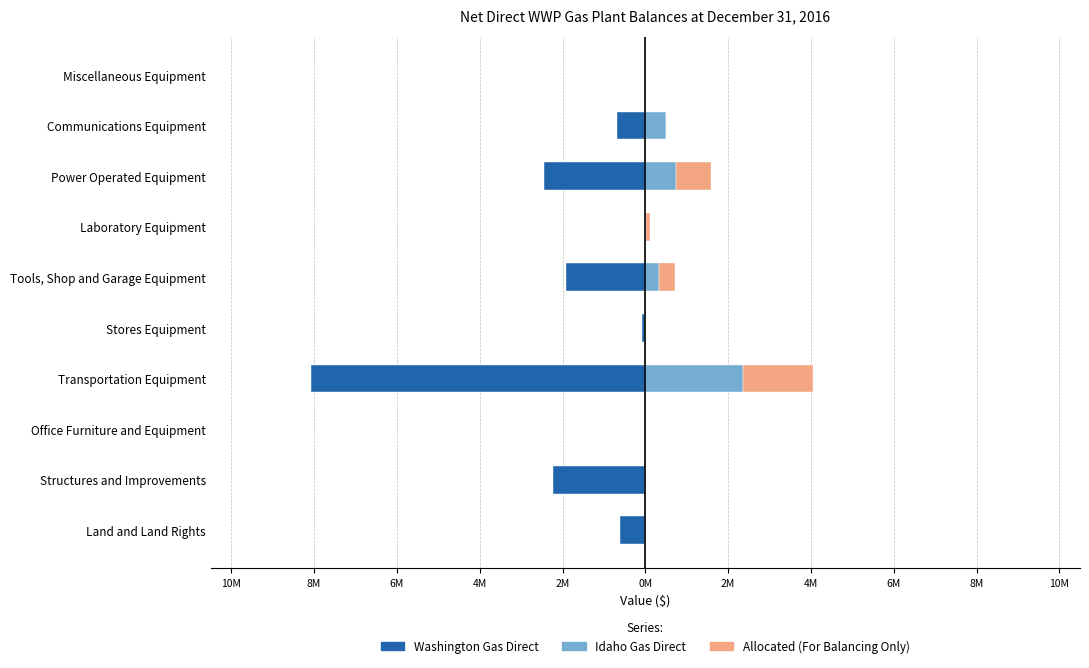

What is the maximum value shown in the chart?

2364994